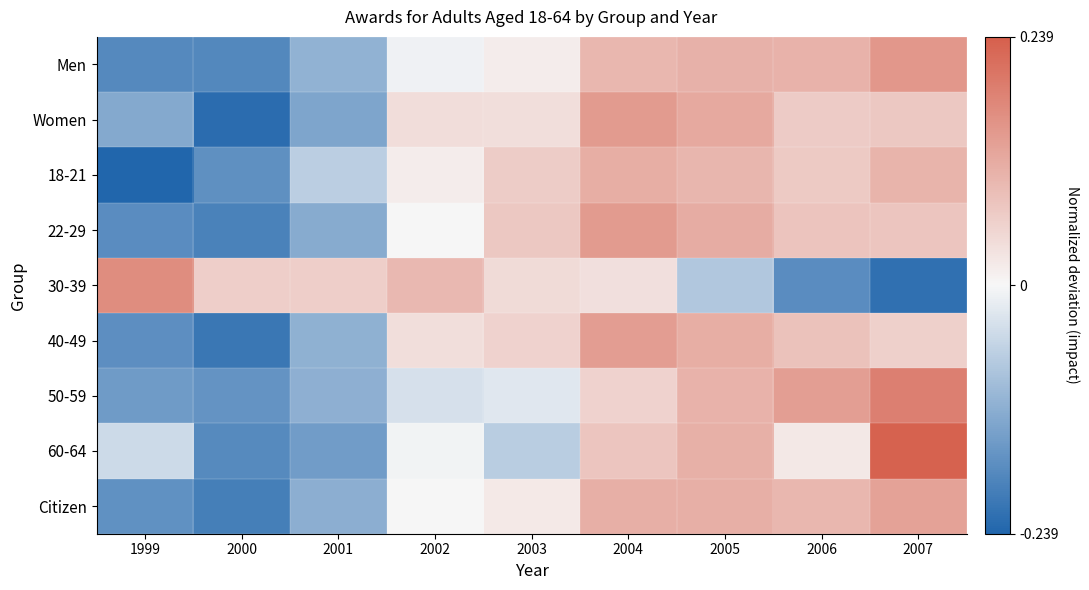

What is the total value across all series at 2001?

-0.9